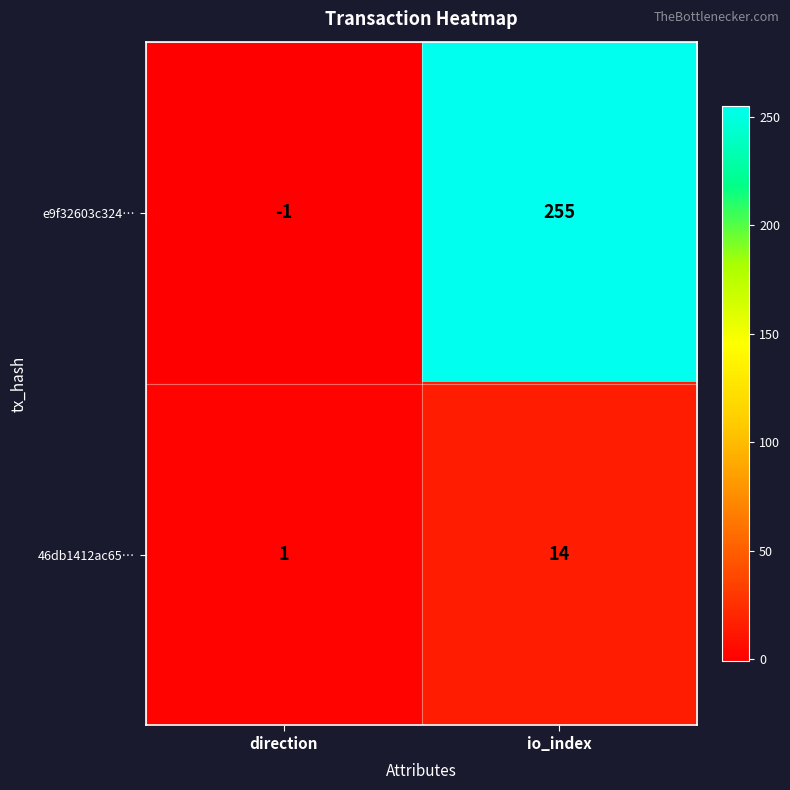

At how many categories does at least one series exceed 117?

1